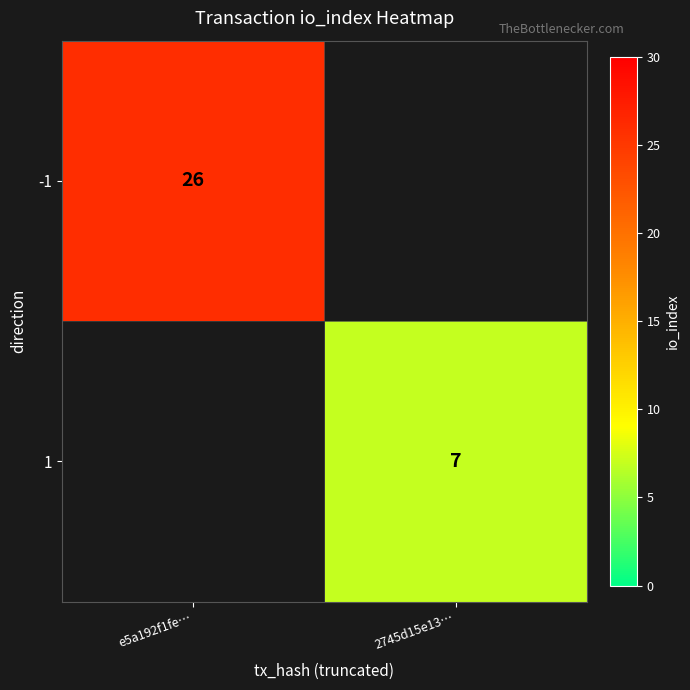

What is the minimum value shown in the chart?

7.0